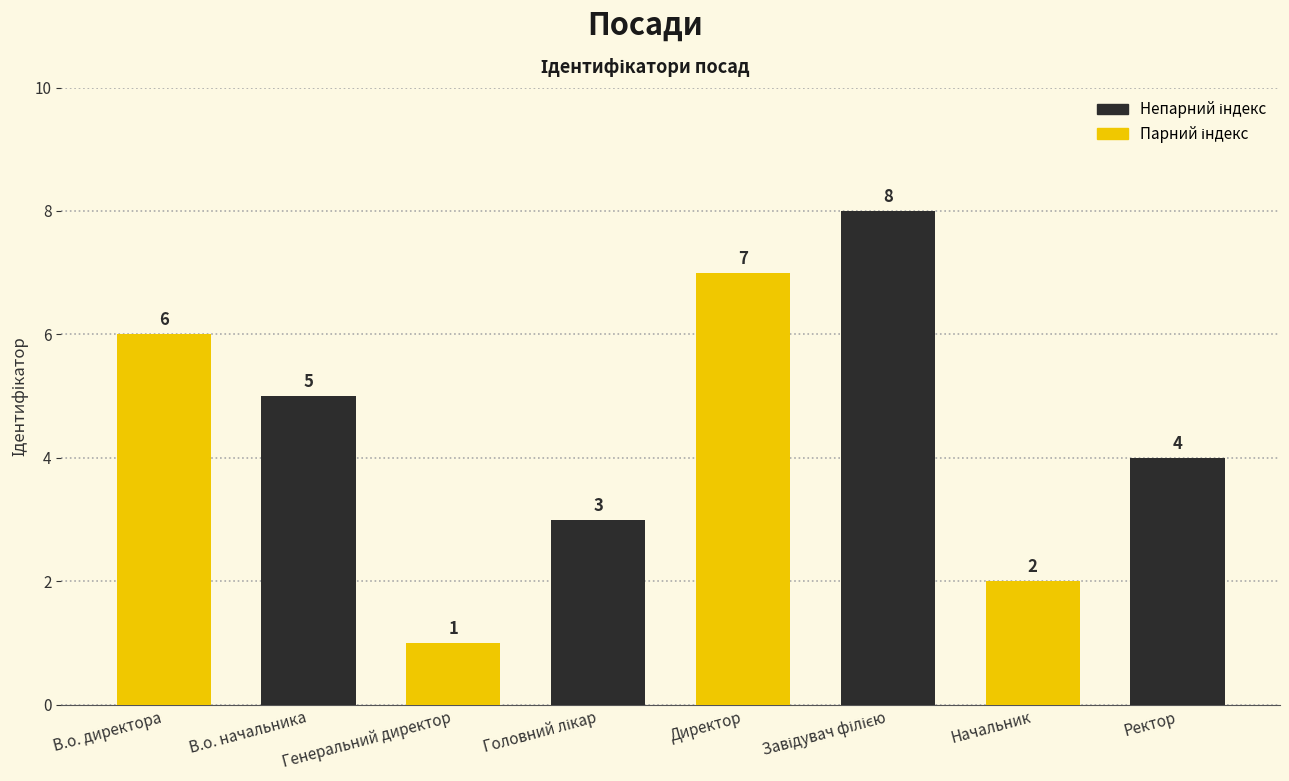

What is the sum of all values?

36